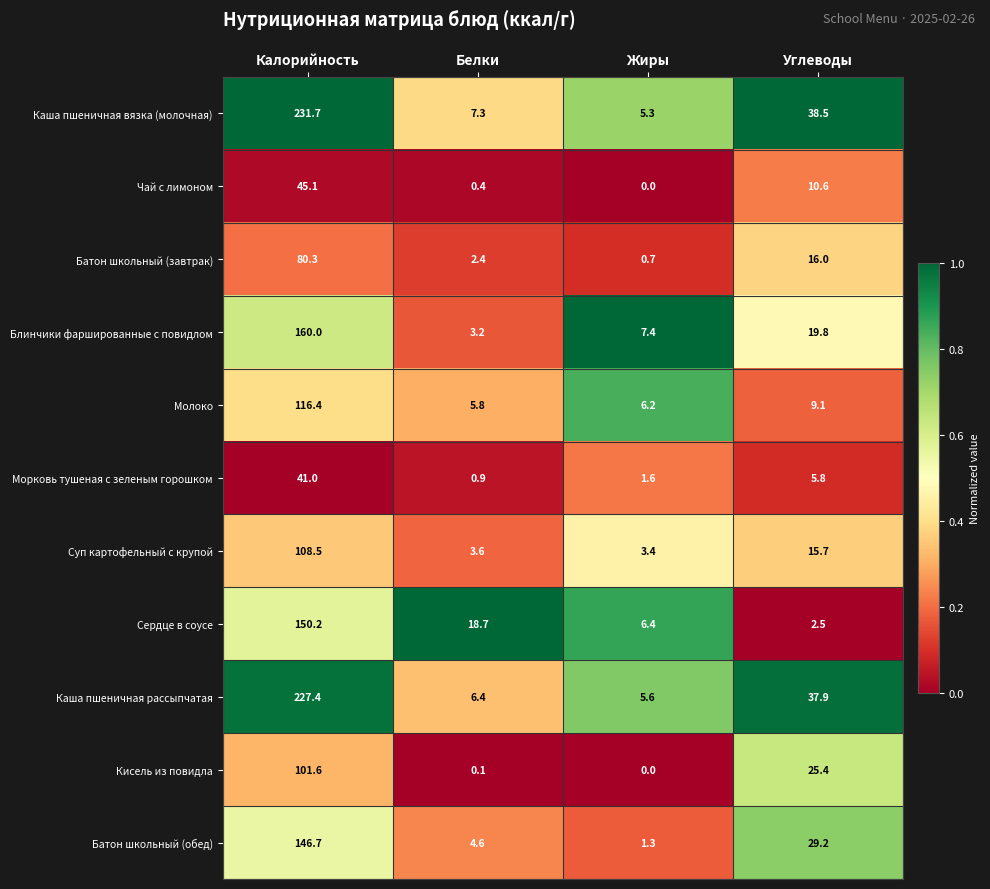

Read the Каша пшеничная вязка (молочная) value at Жиры.

5.3